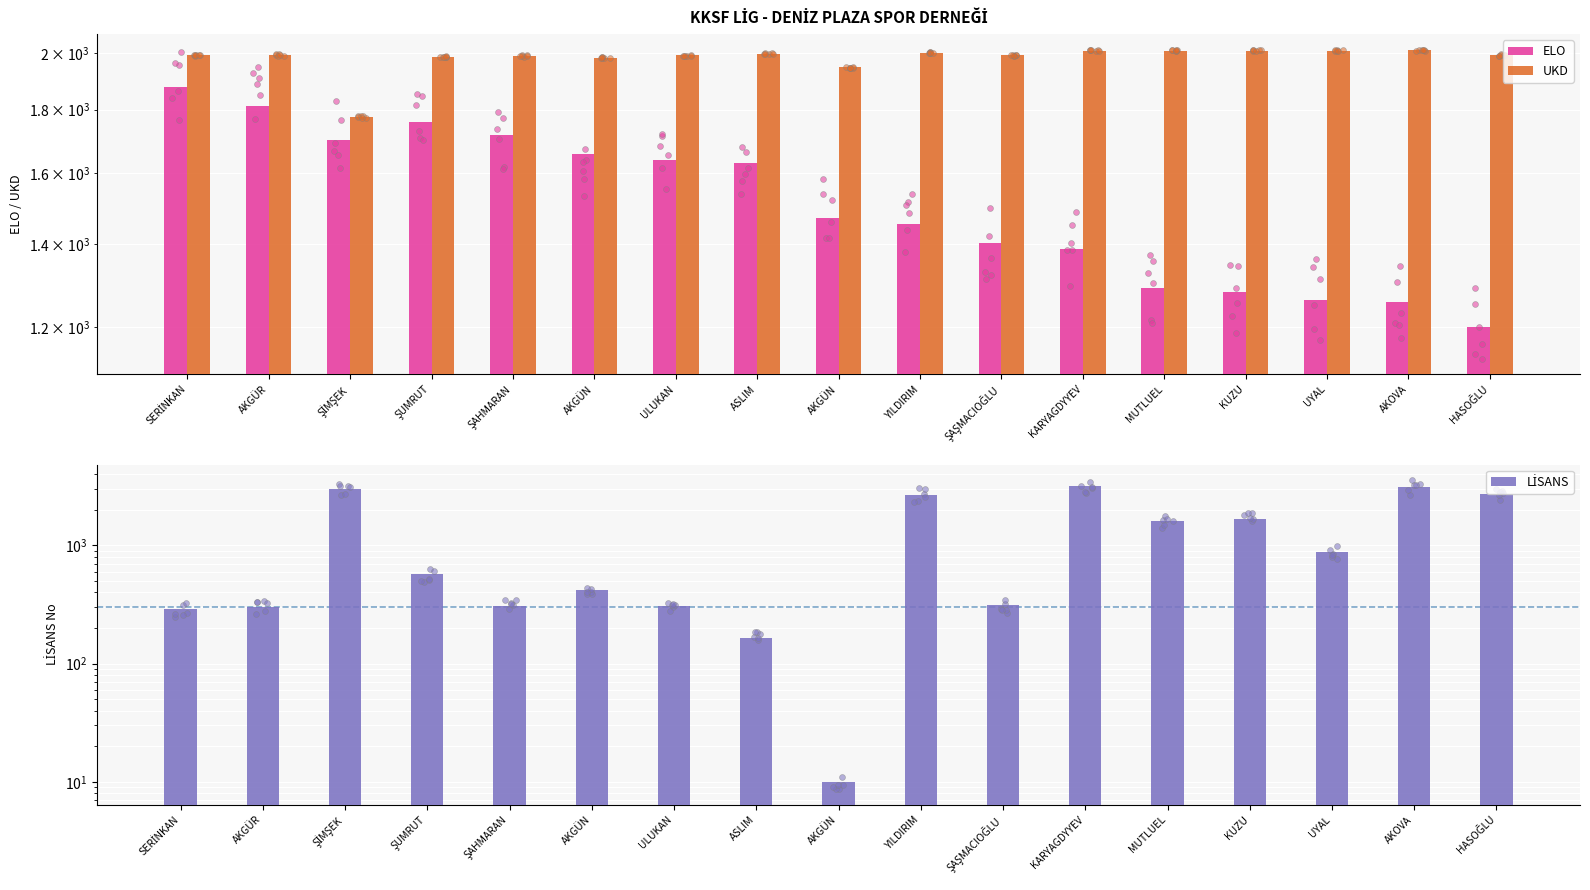

What is the total value across all series at AKOVA?

6389